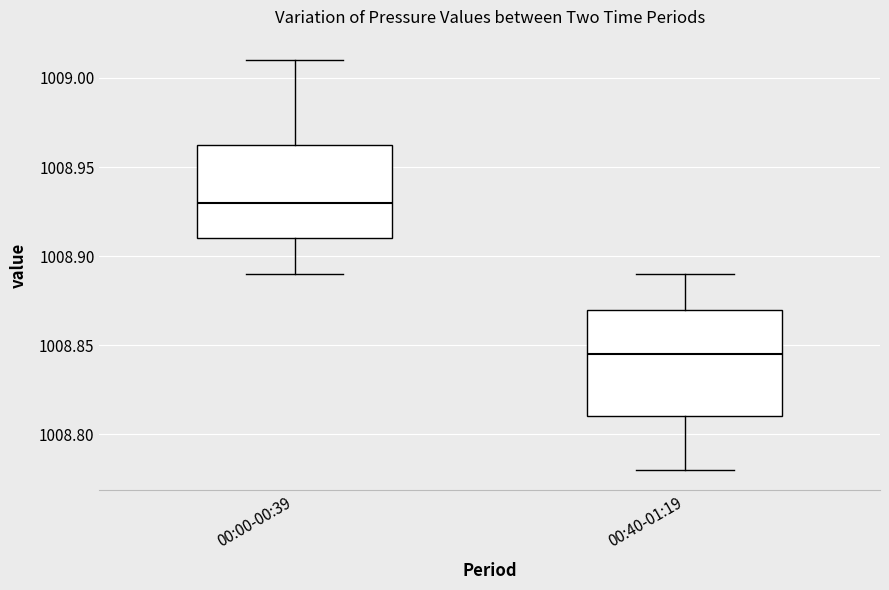

Which box has the highest median line?

00:00-00:39